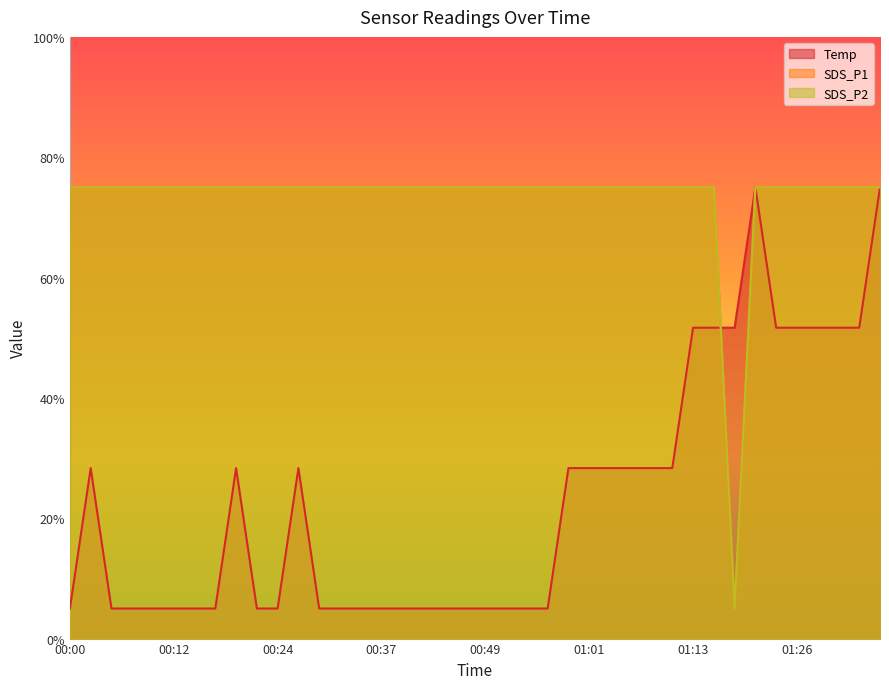

Which series changed the most between 00:19 and 01:16?

Temp